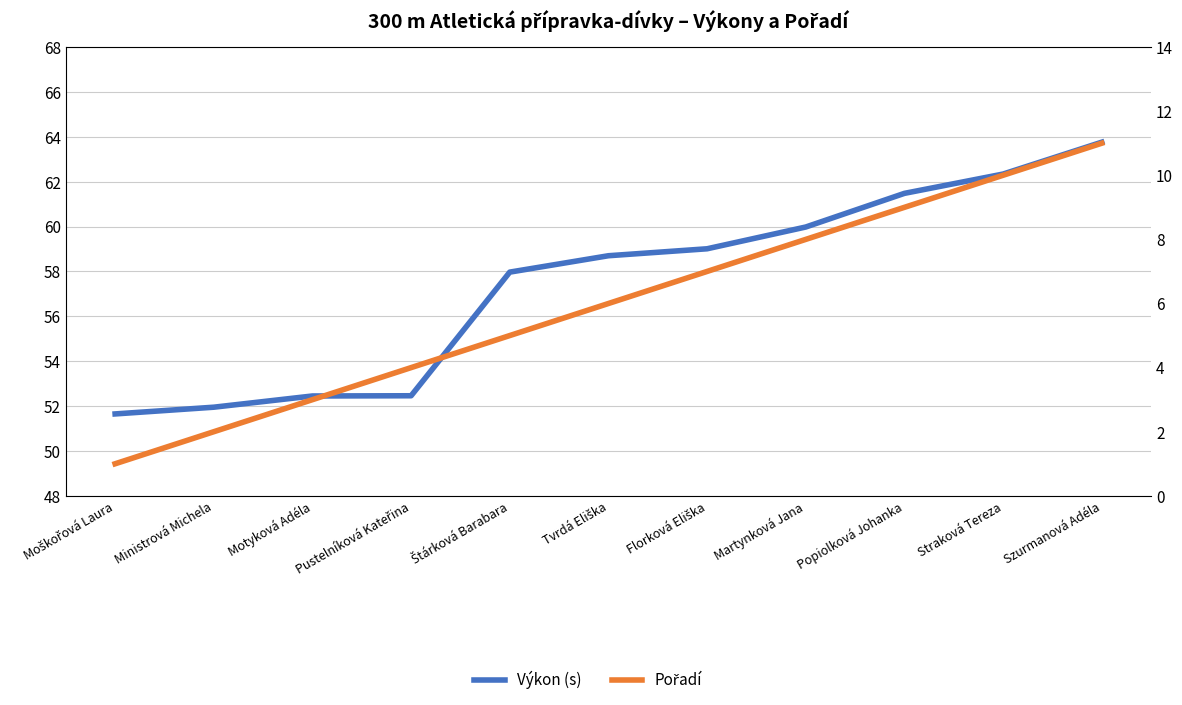

How many values in the Pořadí series exceed 6?

5